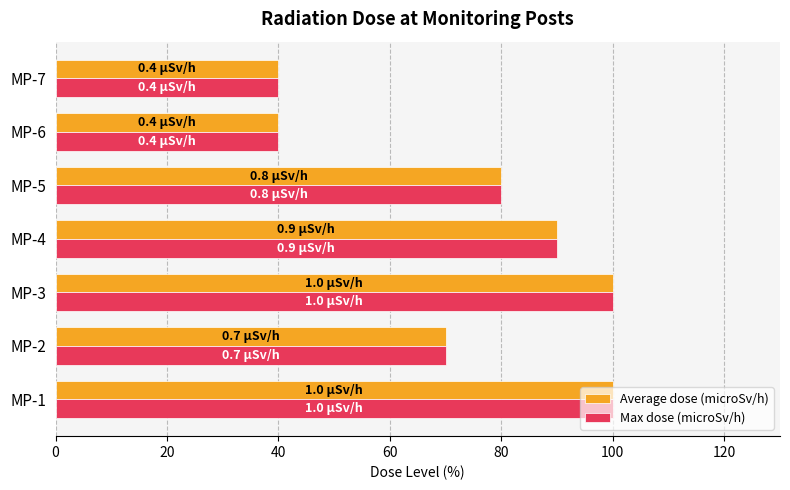

What is the minimum value for Average dose (microSv/h)?

40